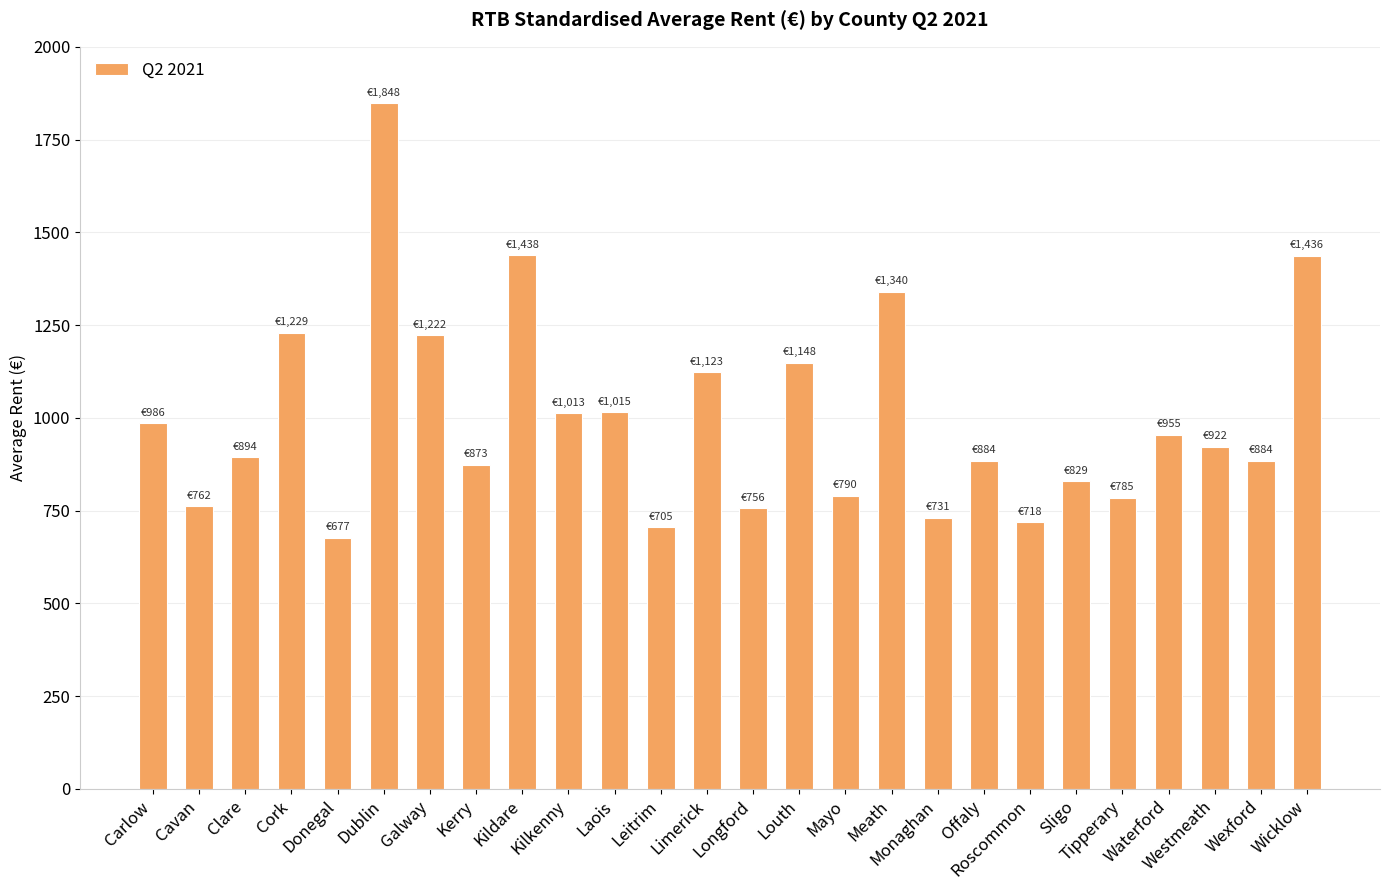

What is the greatest value displayed?

1847.8